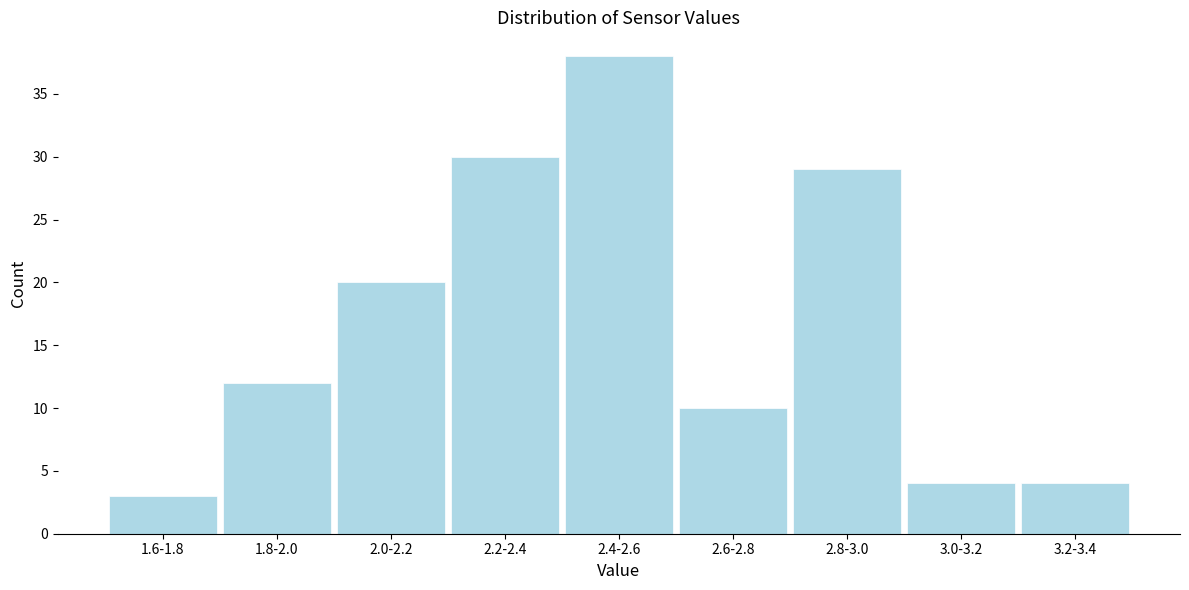

Reading left to right, extract all data points from this chart.

3	12	20	30	38	10	29	4	4